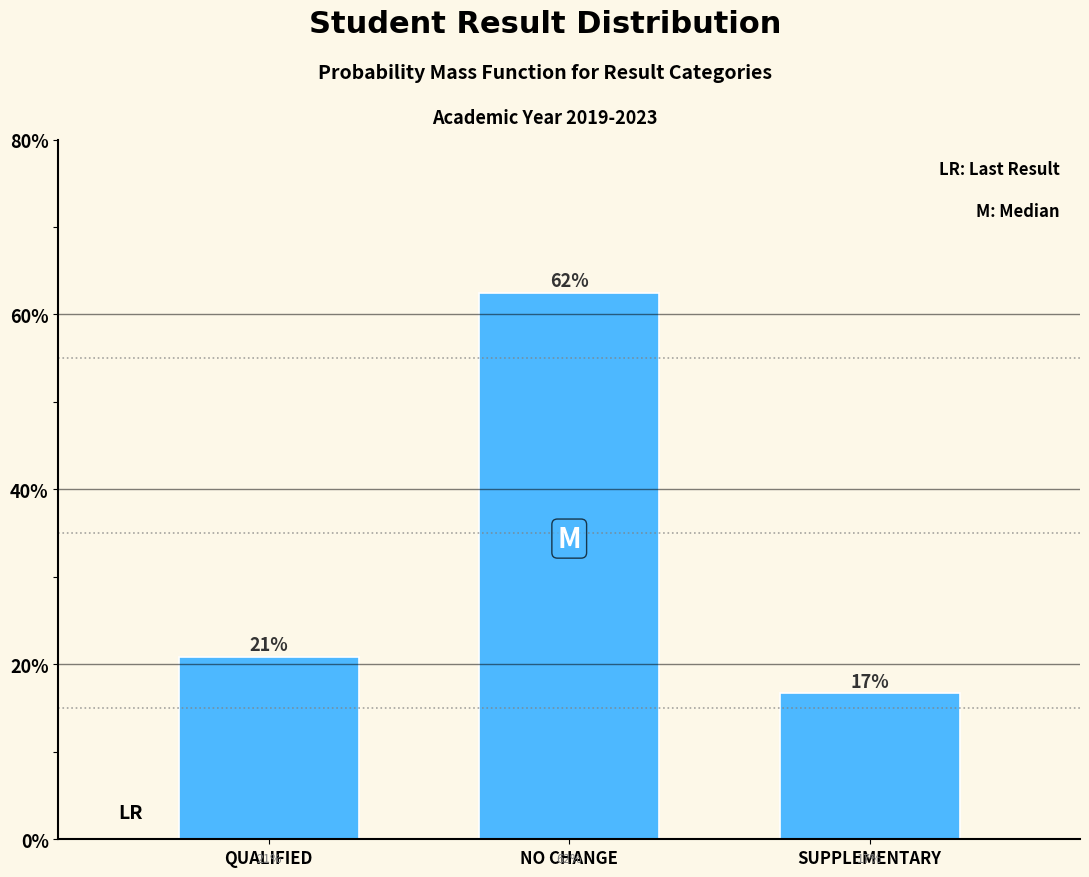

Are the bars horizontal?

No